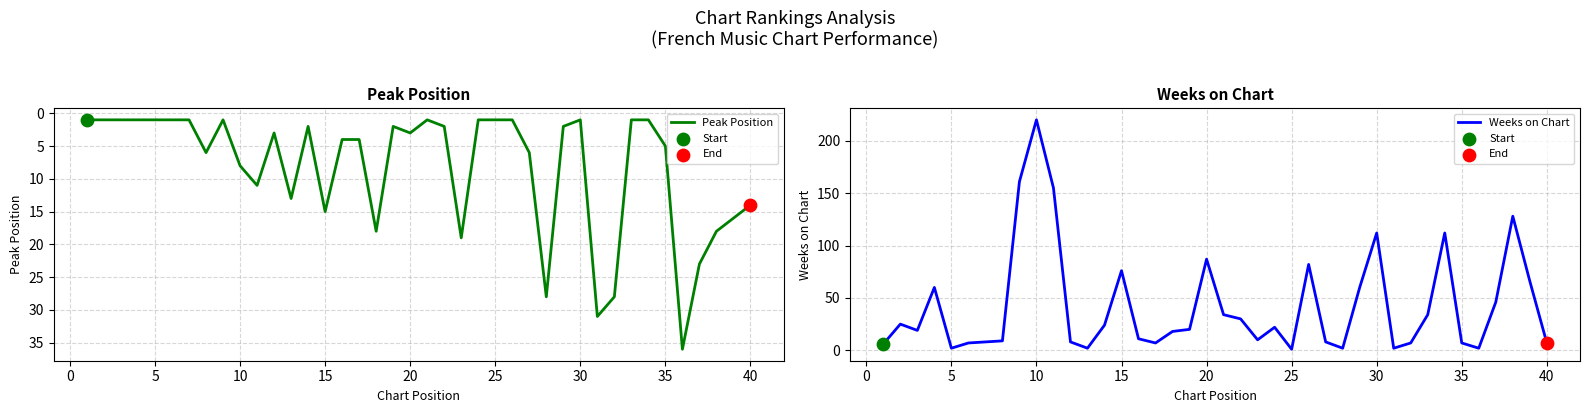

Is the value of Peak Position at 33 greater than the value of Weeks on Chart at 14?

No